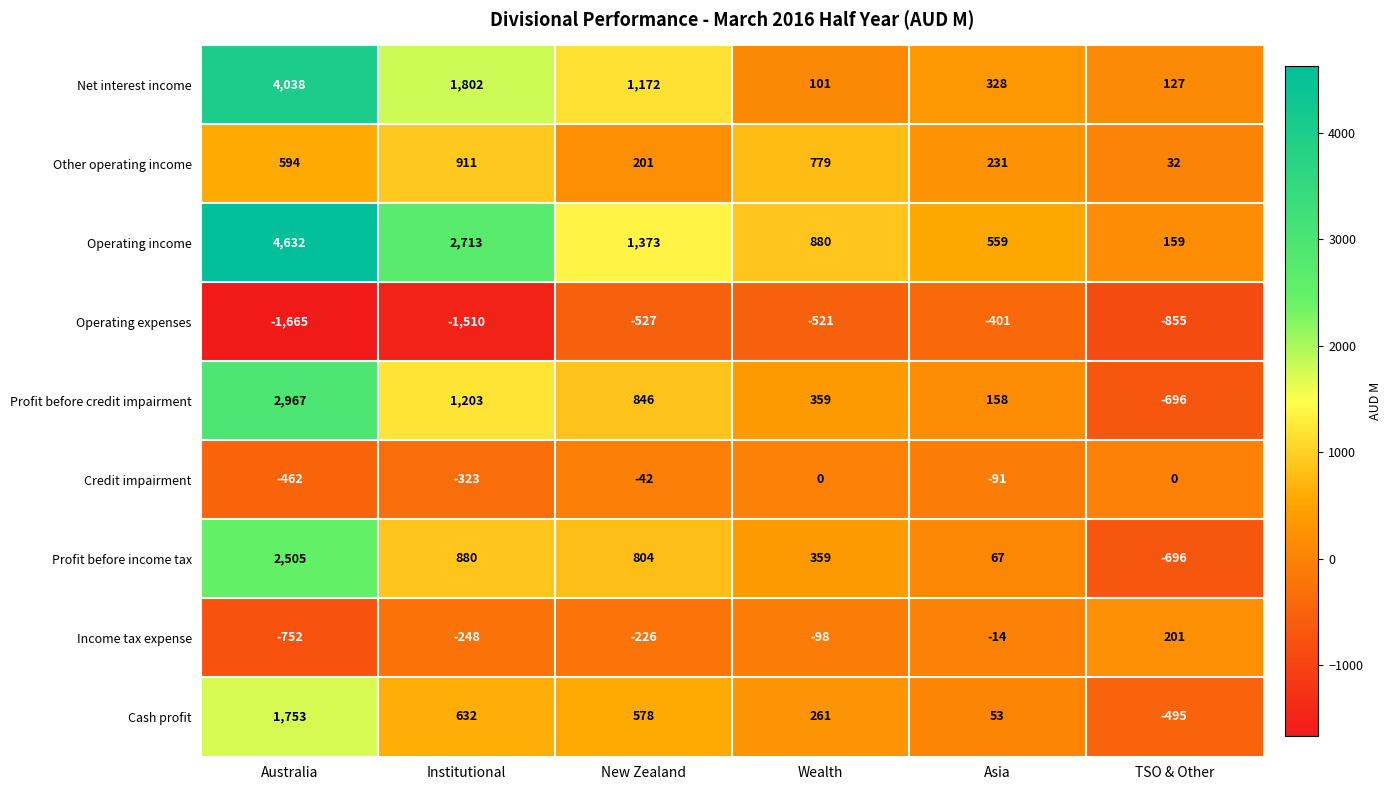

Rank the series at Asia from highest to lowest value.

Operating income, Net interest income, Other operating income, Profit before credit impairment, Profit before income tax, Cash profit, Income tax expense, Credit impairment, Operating expenses